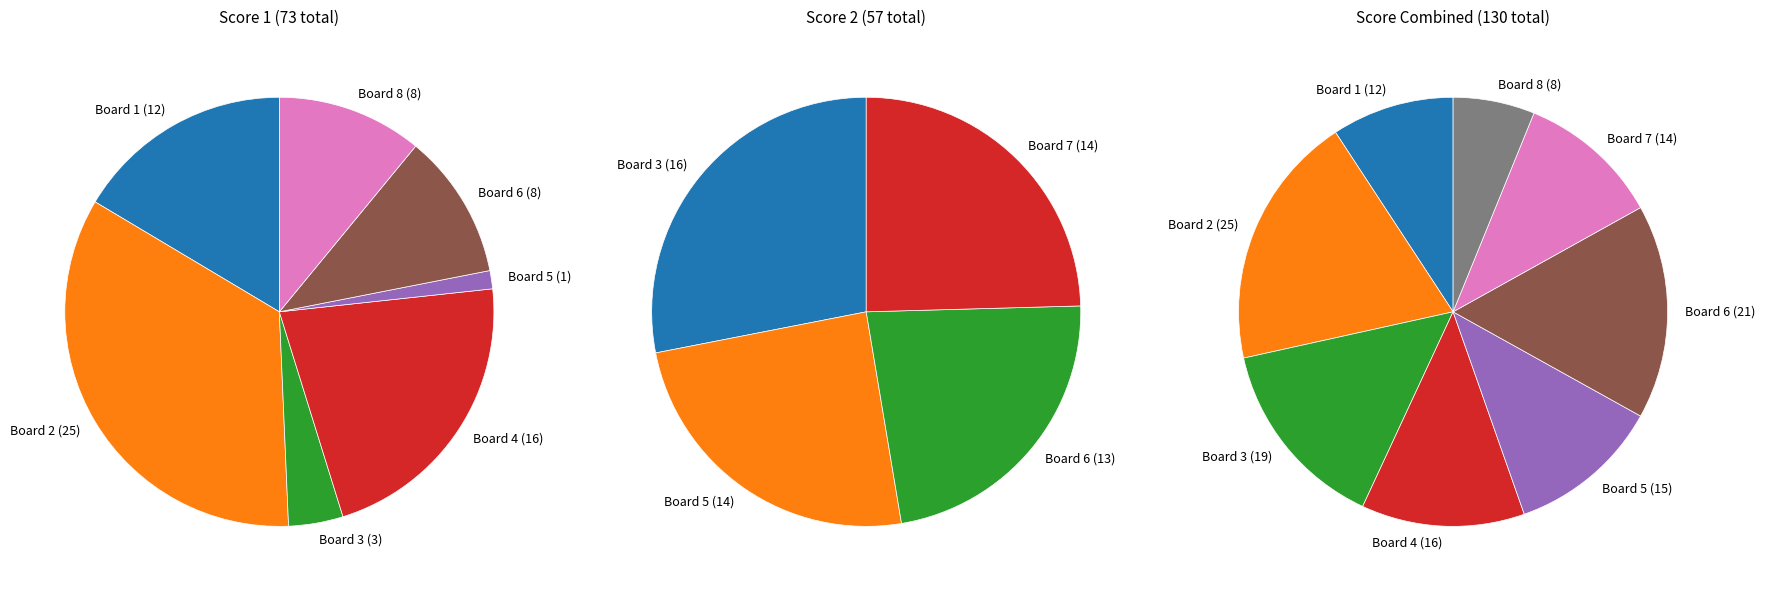

Do 8 and 2 together represent more than half of the pie?

No